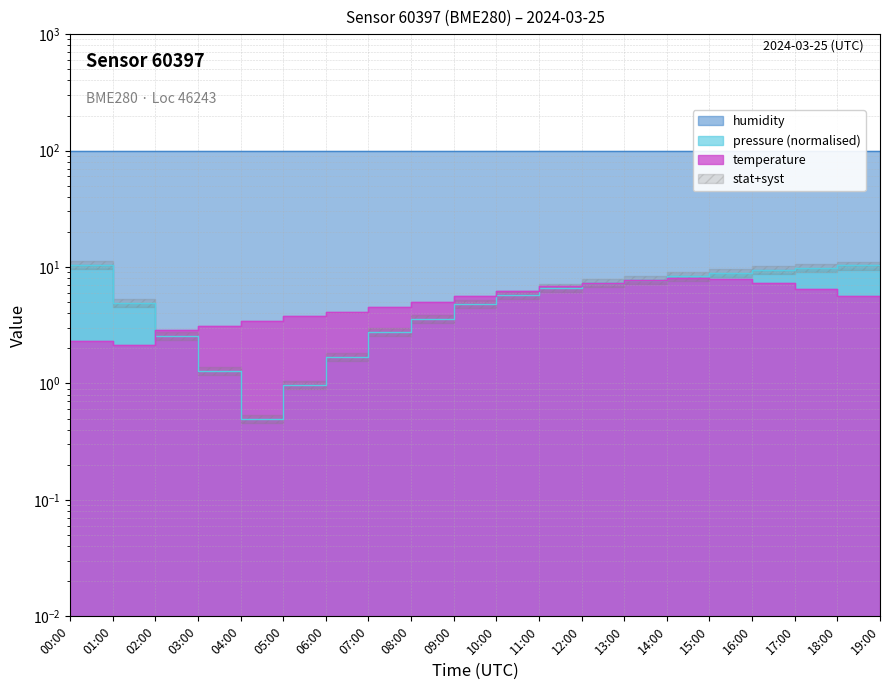

Between which two adjacent categories do pressure and temperature first intersect?

01:00 and 02:00